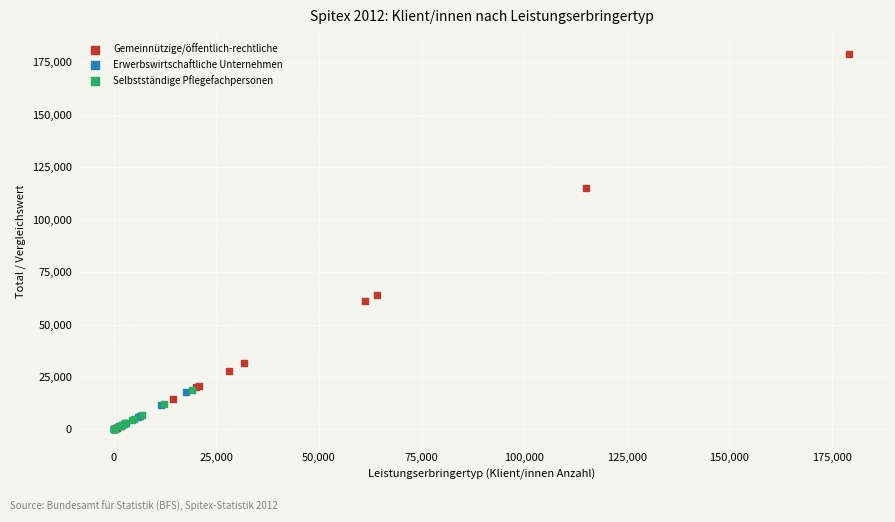

What are all the series names shown in the legend?

Gemeinnützige/öffentlich-rechtliche, Erwerbswirtschaftliche Unternehmen, Selbstständige Pflegefachpersonen